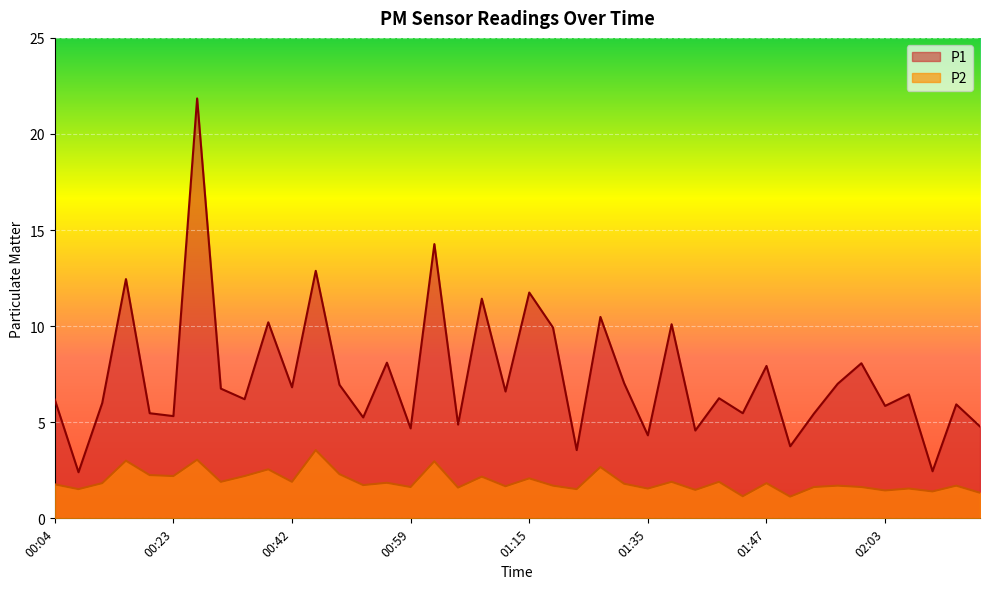

Is it true that P1 equals 7.0 at 01:33?

True